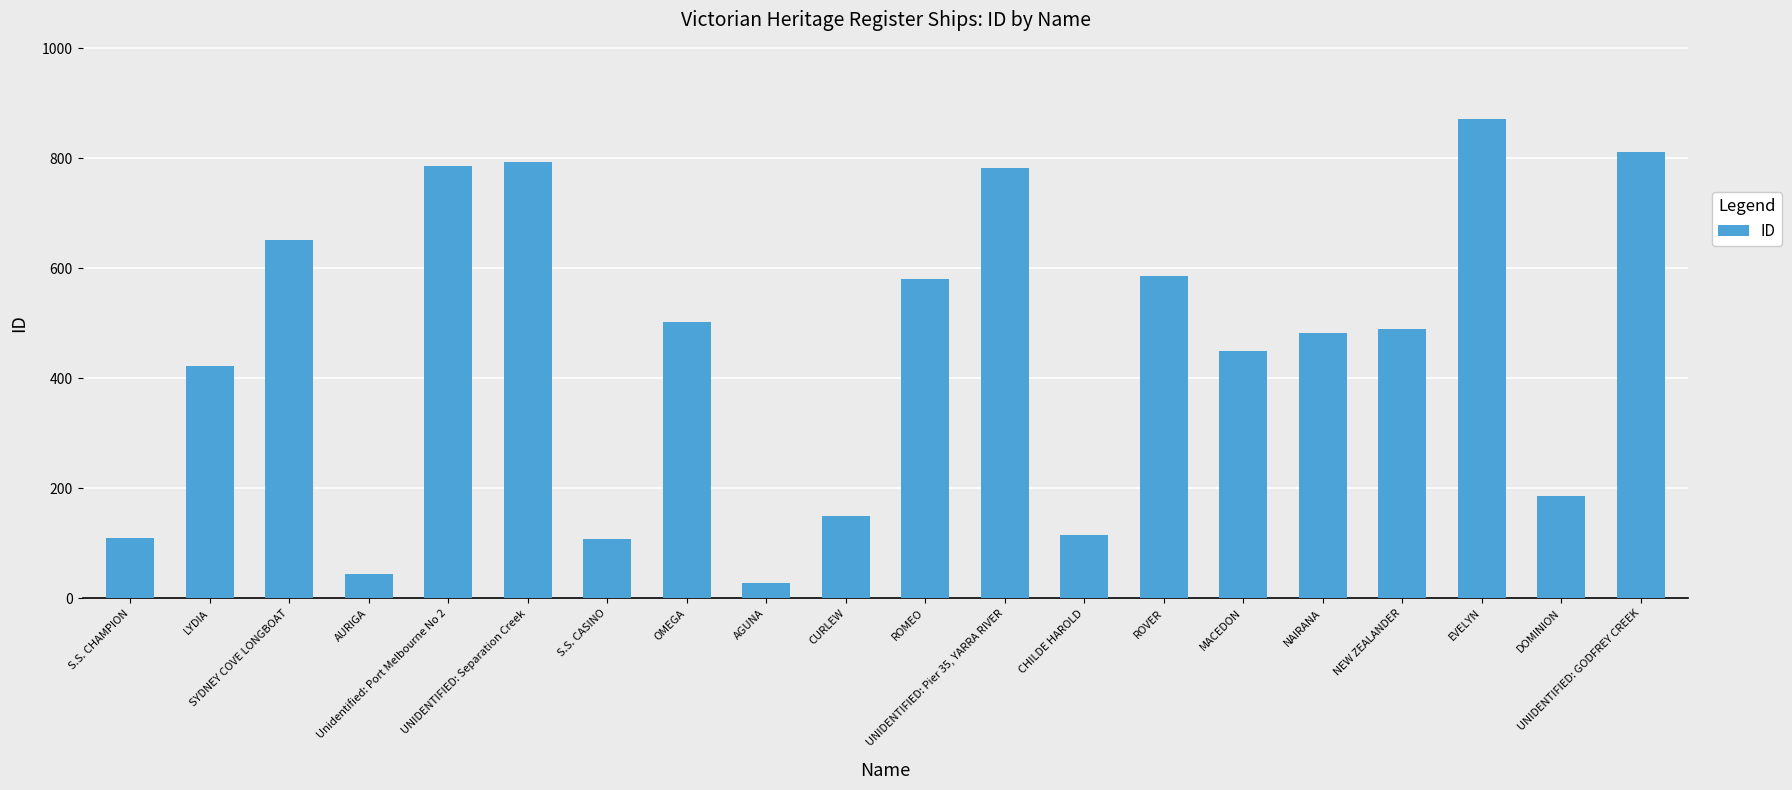

What is the average value?

448